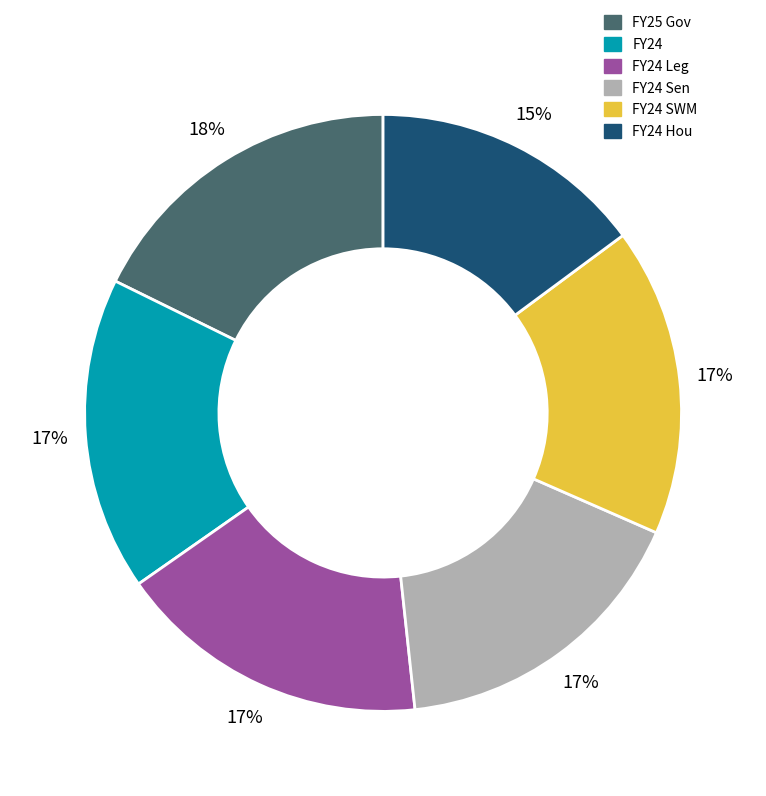

How many segments does this pie chart have?

6